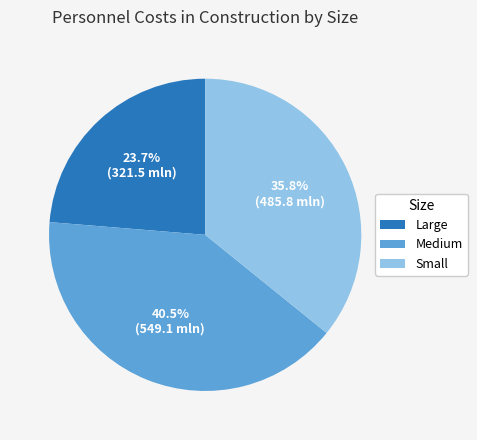

Between Large and Small, which is larger?

Small